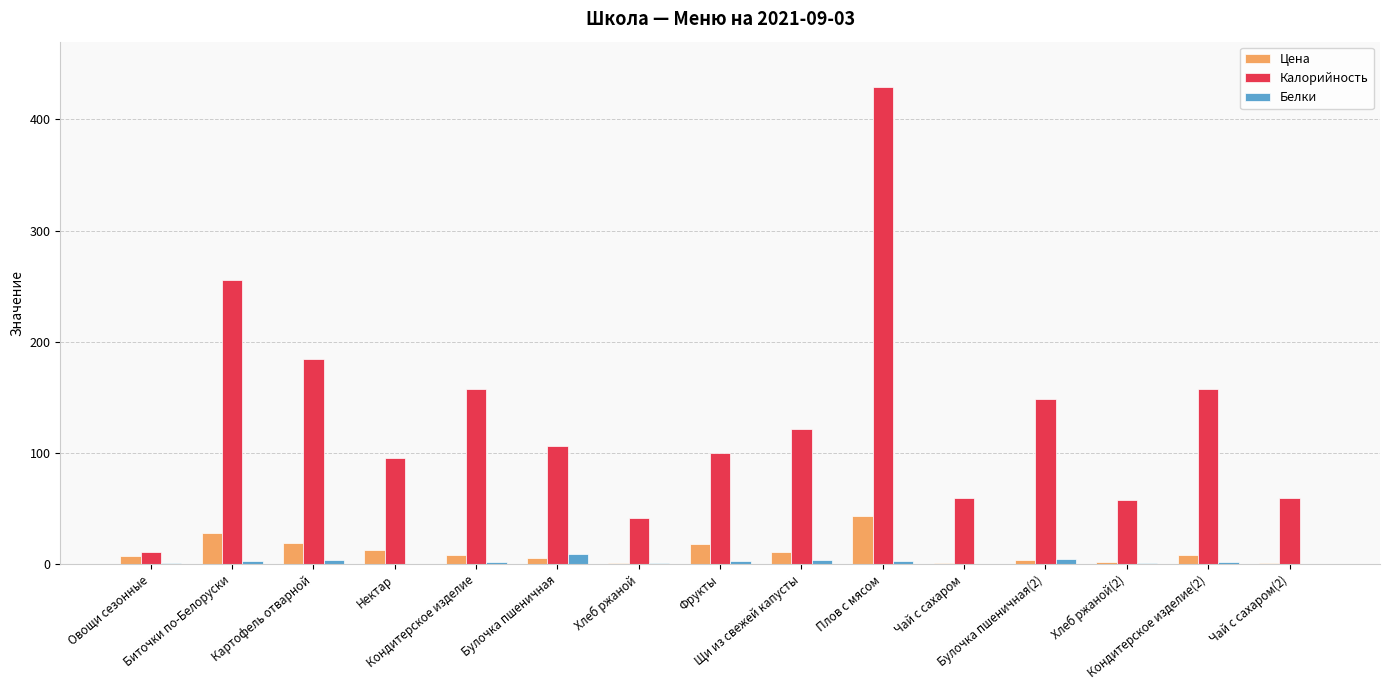

How many groups of bars are there?

15